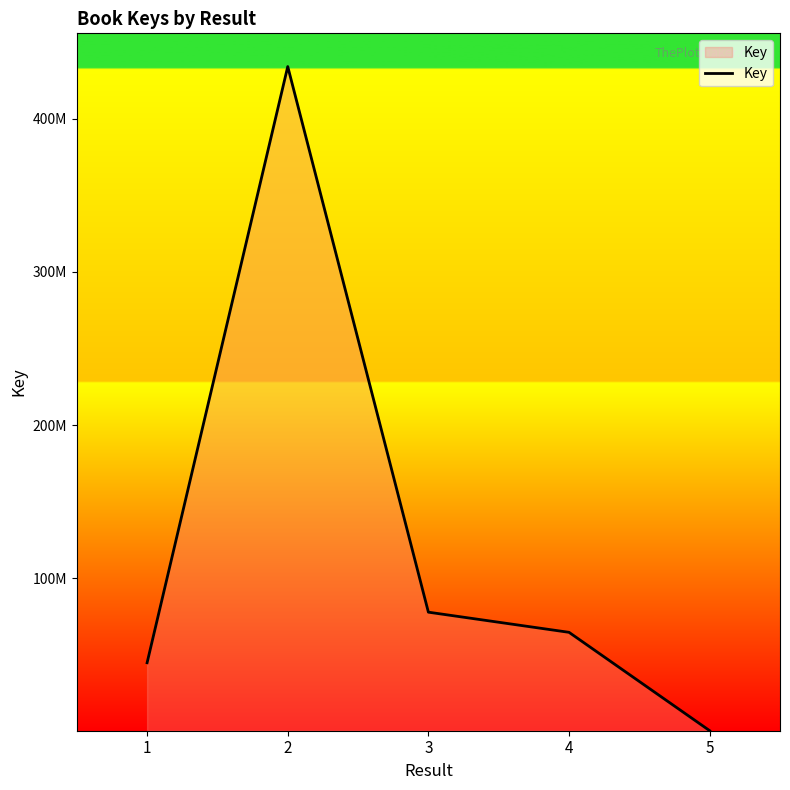

True or false: the data has more than 0 interior local peaks.

True